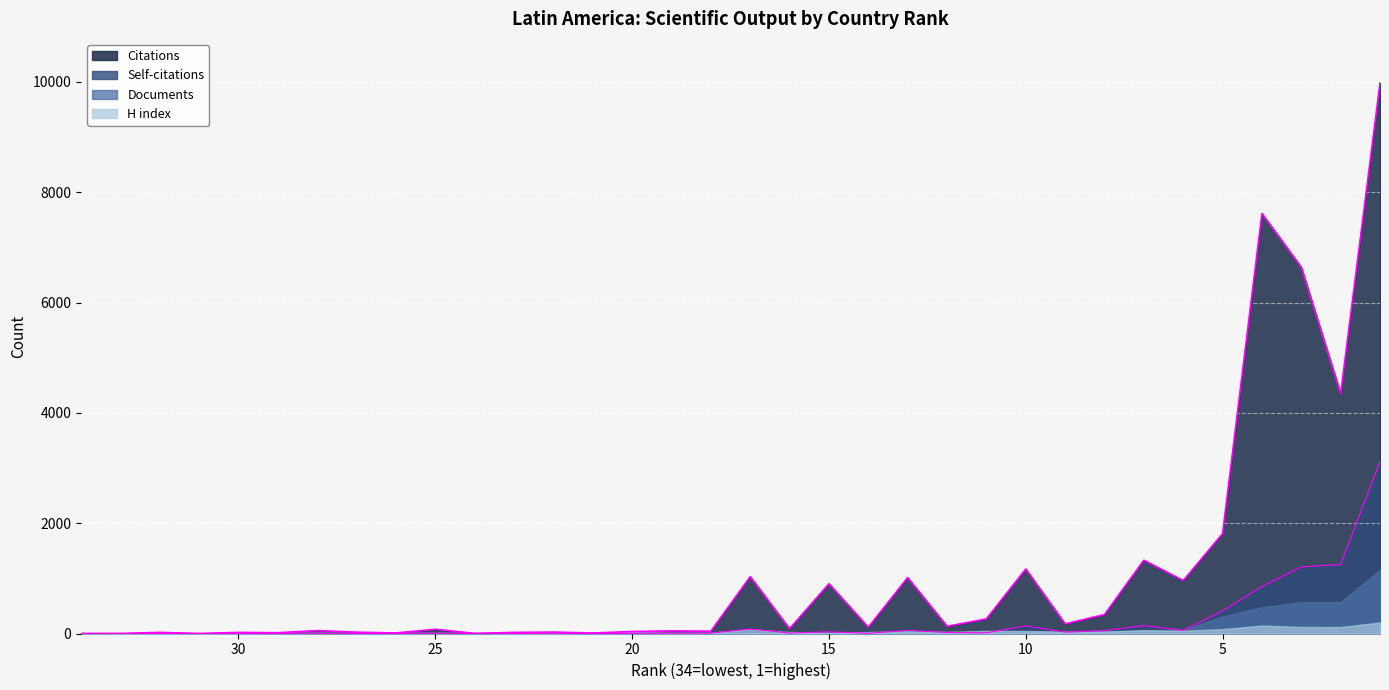

True or false: Citations and Self-citations intersect in this chart.

False